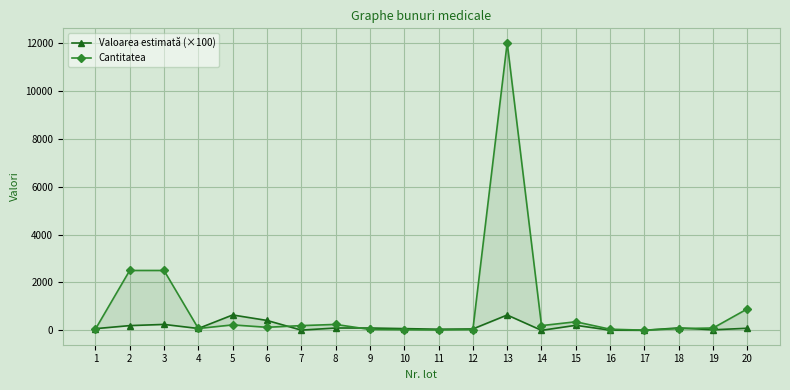

Which series has the largest total across all categories?

Cantitatea